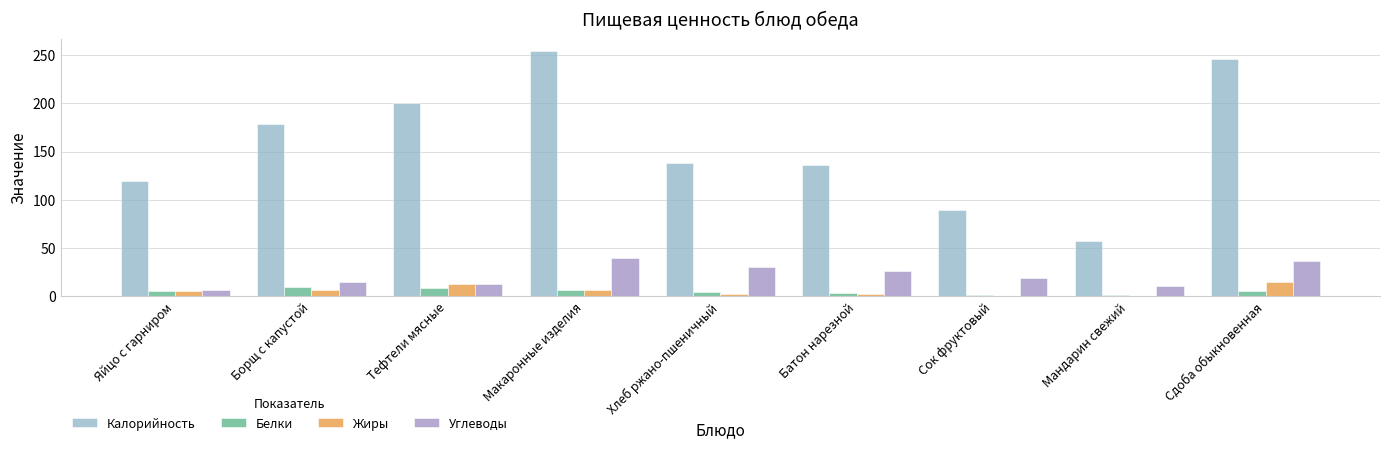

Is the value of Калорийность at Сдоба обыкновенная greater than the value of Белки at Сдоба обыкновенная?

Yes